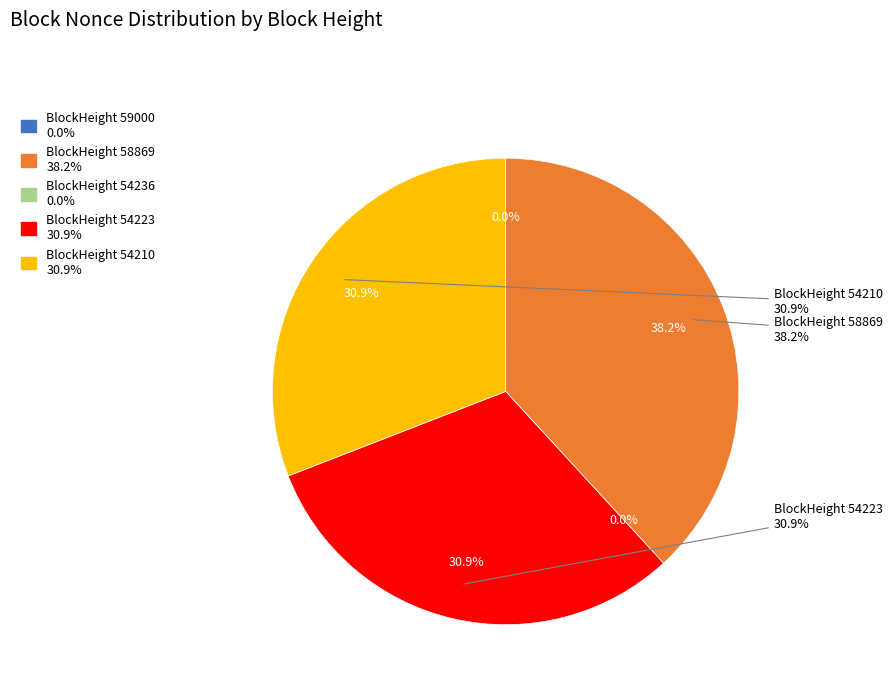

Rank the categories by value from lowest to highest.

54236, 59000, 54210, 54223, 58869